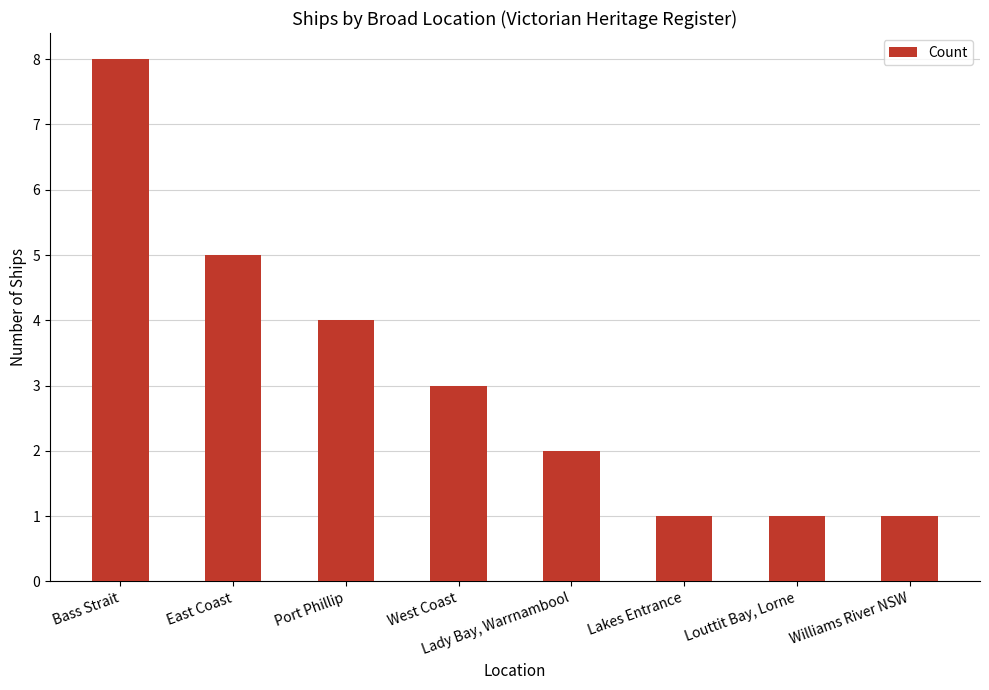

Which has a higher value, Port Phillip or Williams River NSW?

Port Phillip